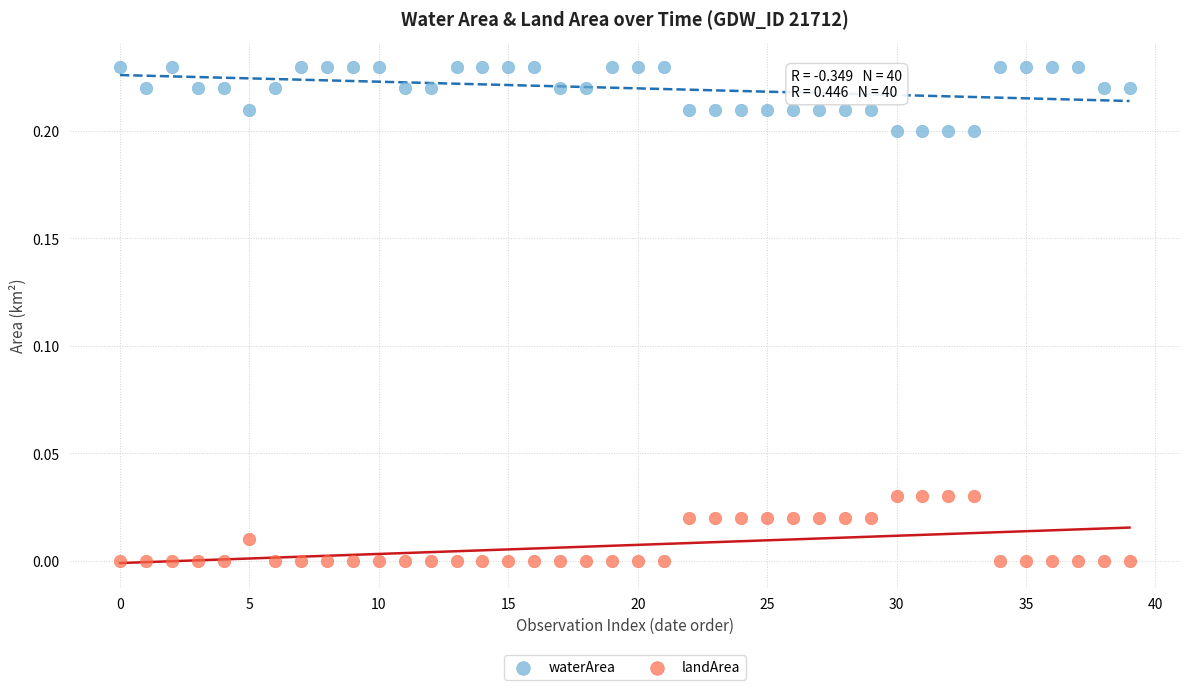

What are all the series names shown in the legend?

waterArea, landArea